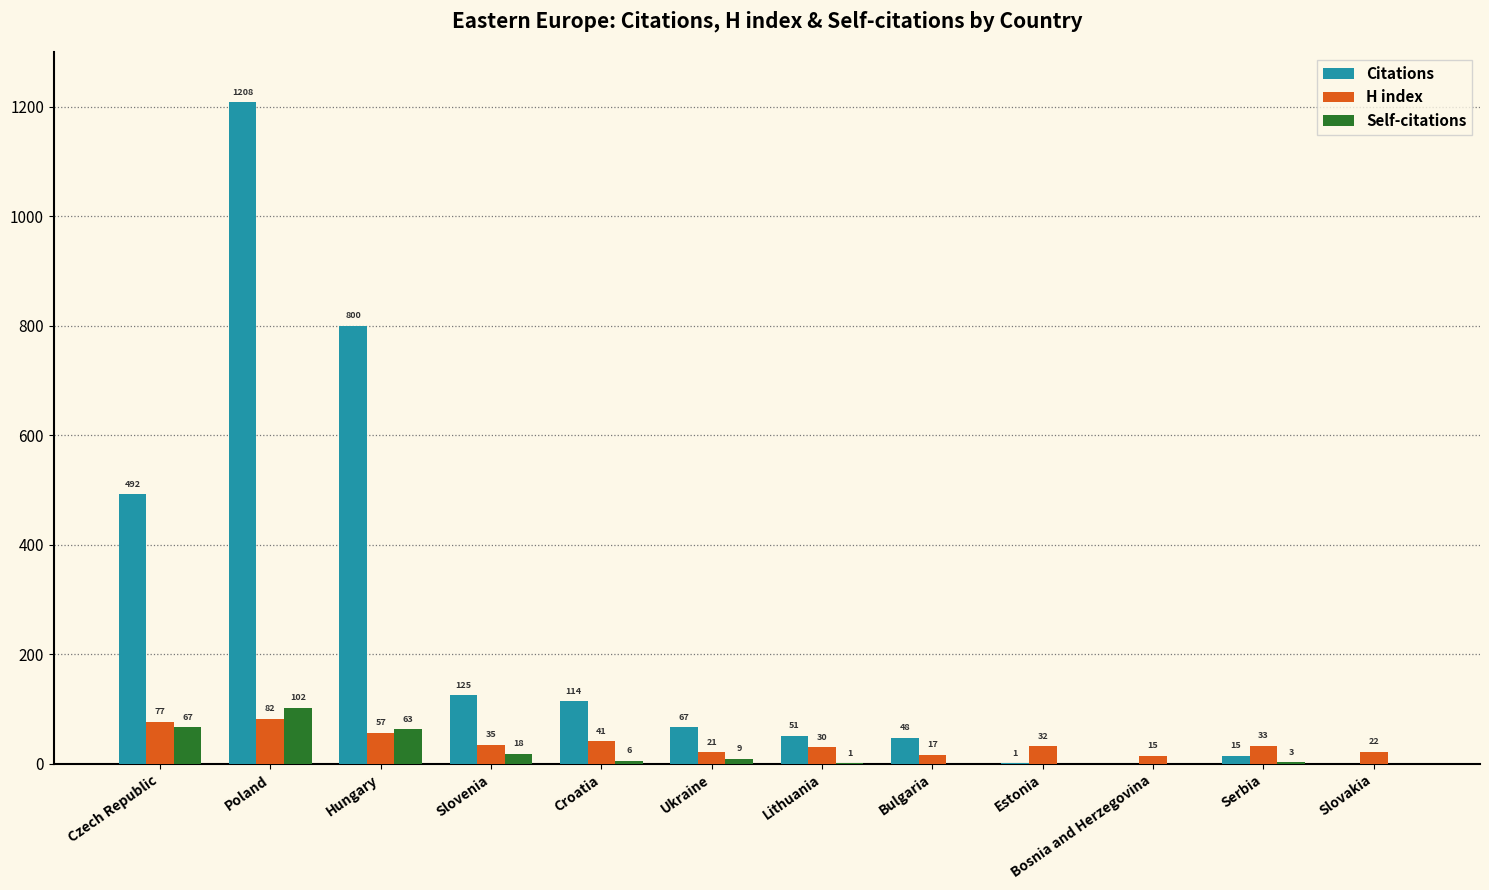

Between Ukraine and Slovakia, which series saw the biggest shift?

Citations